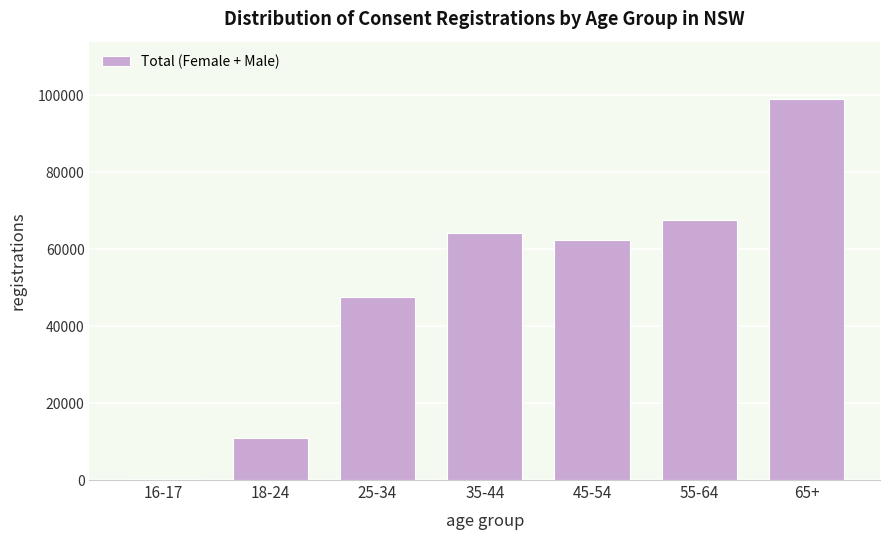

Reading left to right, transcribe all the data shown in this chart.

16-17=263	18-24=10891	25-34=47679	35-44=64126	45-54=62348	55-64=67481	65+=99092